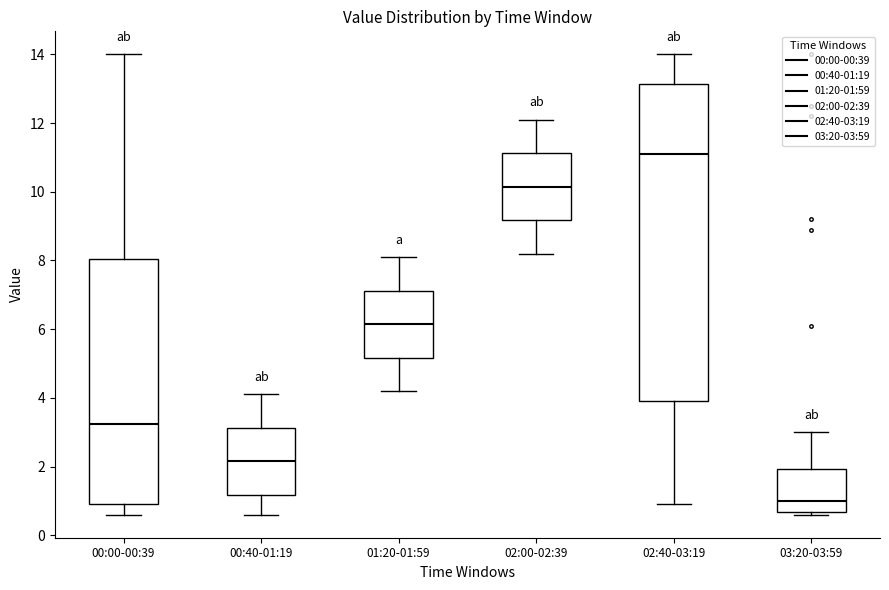

Which box has the highest median line?

02:40-03:19